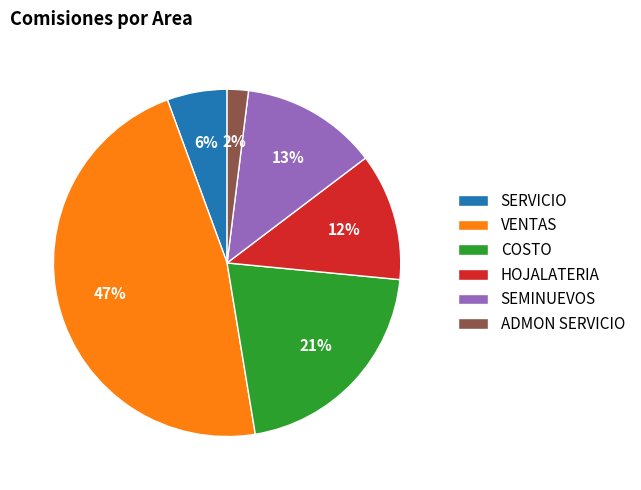

The SEMINUEVOS slice represents 2% of the pie. True or false?

False